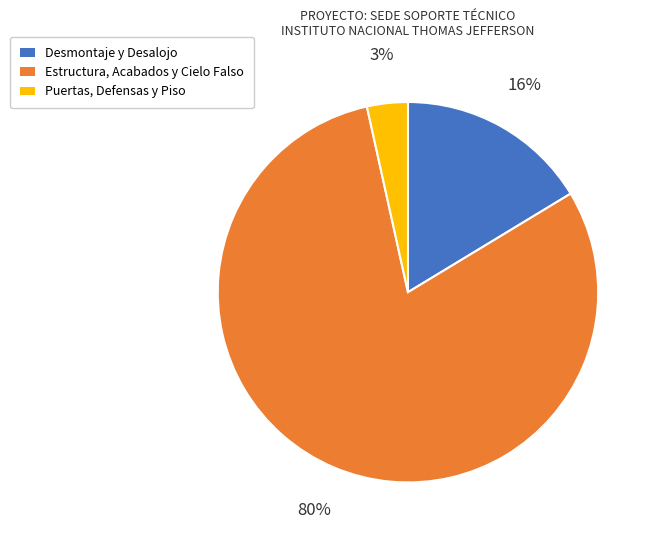

Is there any slice that represents more than half of the pie?

Yes